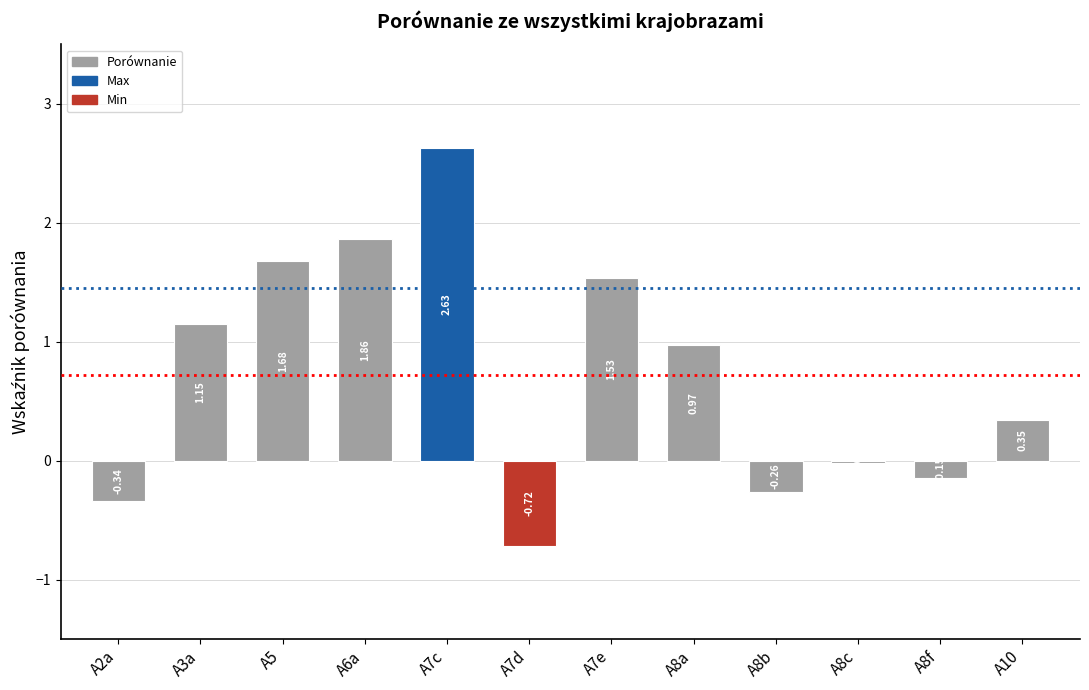

How many negative values are there?

5